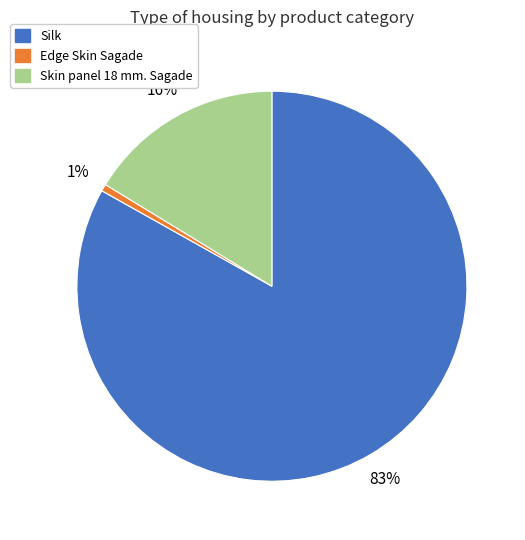

Does any single category account for the majority?

Yes